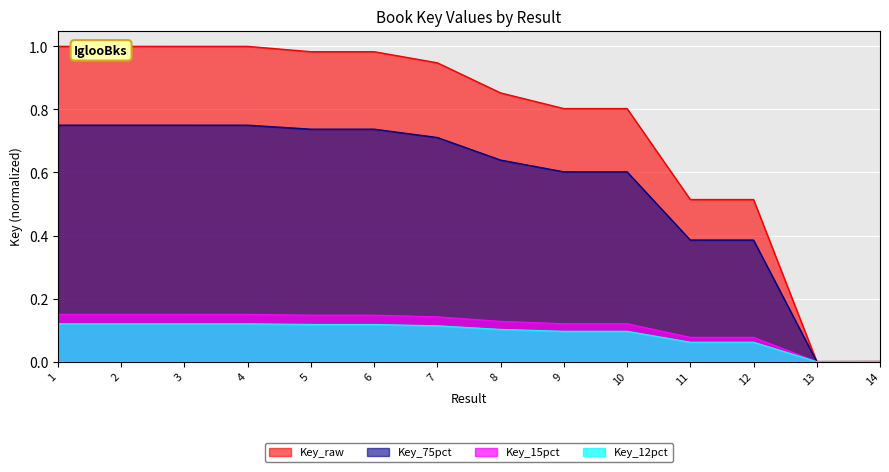

How many points are lower than both their immediate neighbors (excluding endpoints)?

3